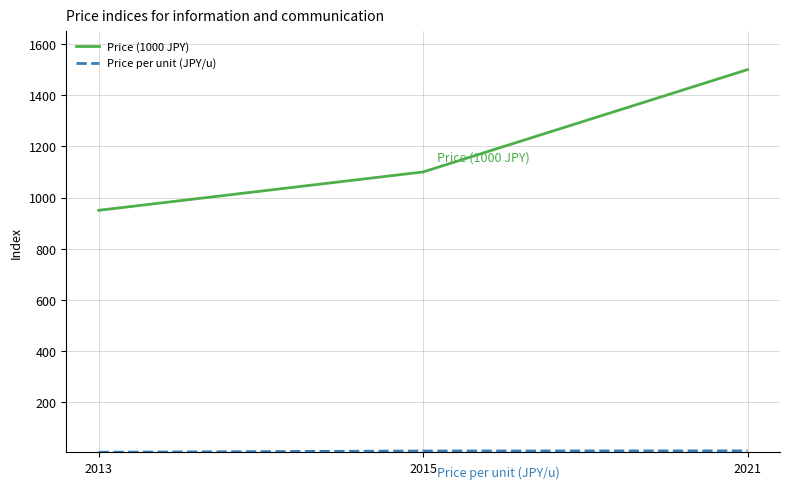

How many Price (1000 JPY) values are between 950 and 1500?

3